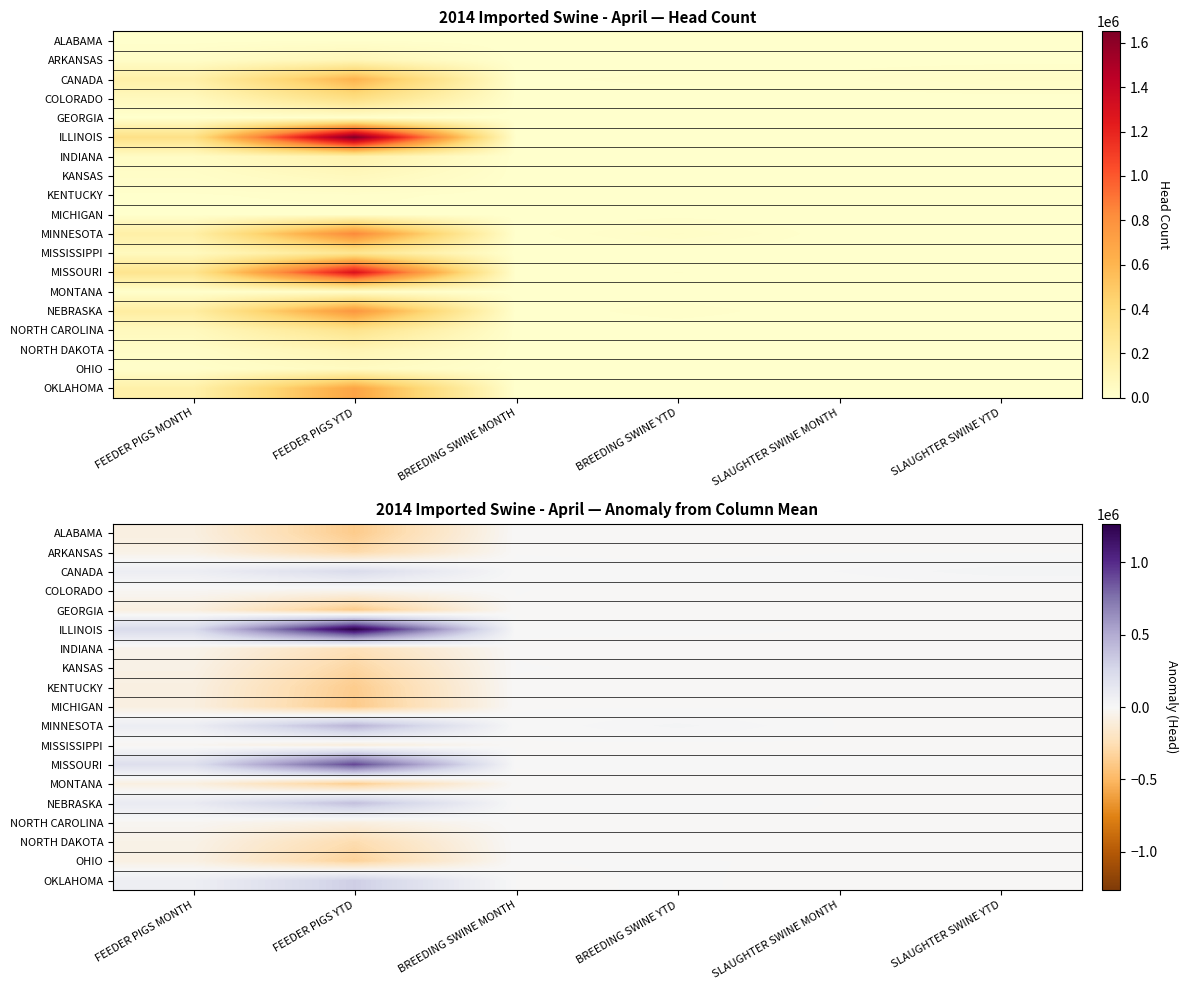

How many data points in ILLINOIS are less than 2054?

3